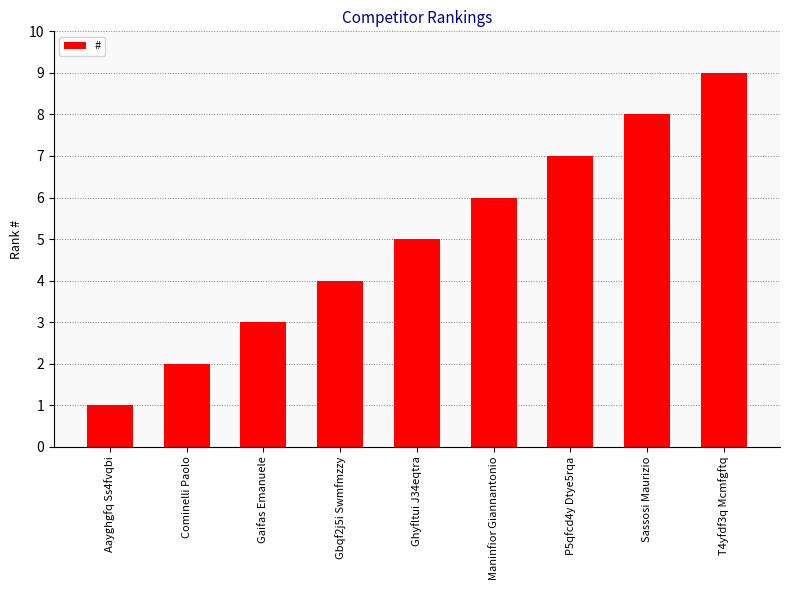

How many bars are there in total?

9